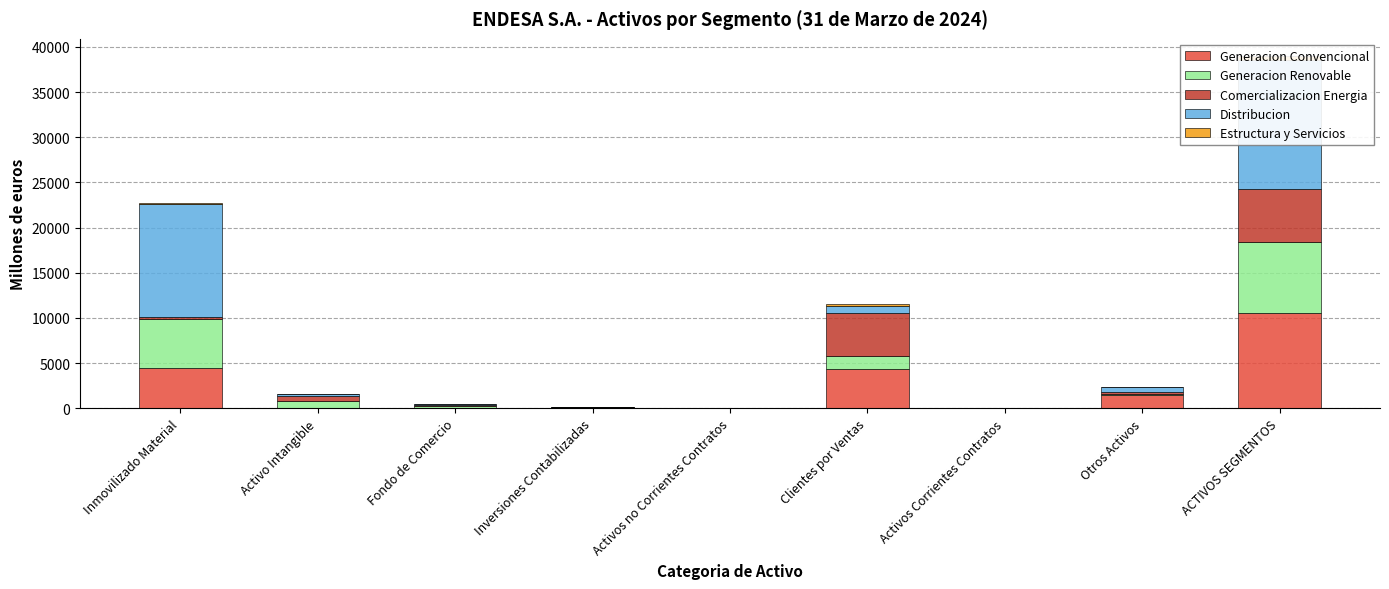

Is the value of Distribucion at Activos no Corrientes Contratos greater than the value of Generacion Convencional at ACTIVOS SEGMENTOS?

No